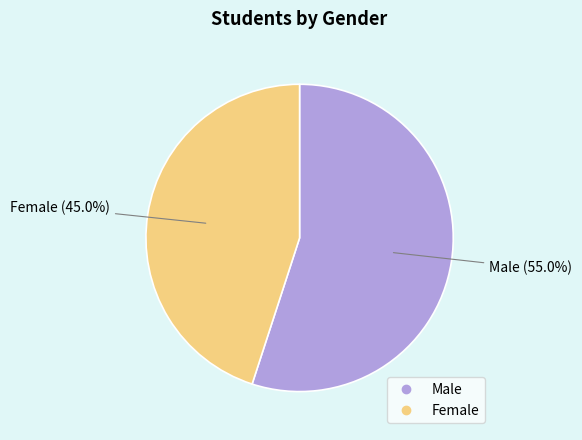

Does any single category account for the majority?

Yes